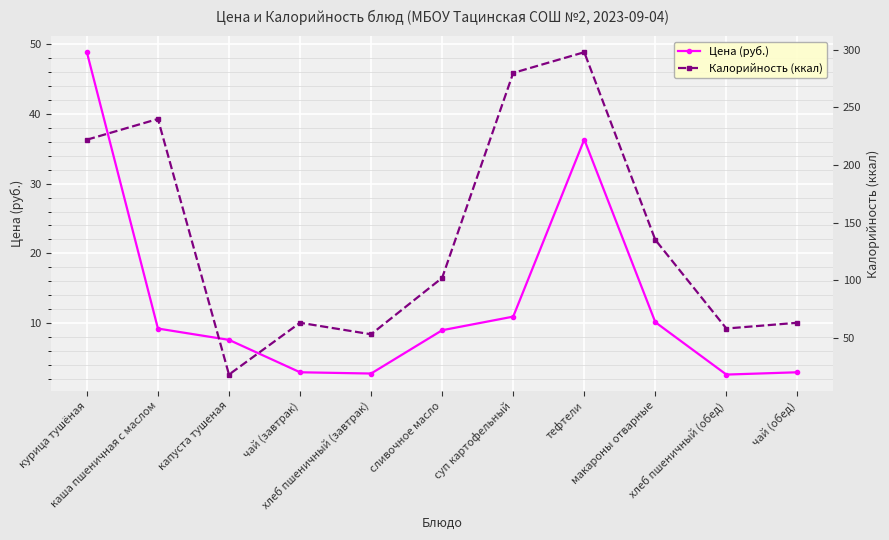

True or false: Цена (руб.) has more than 2 points higher than both neighbors.

False